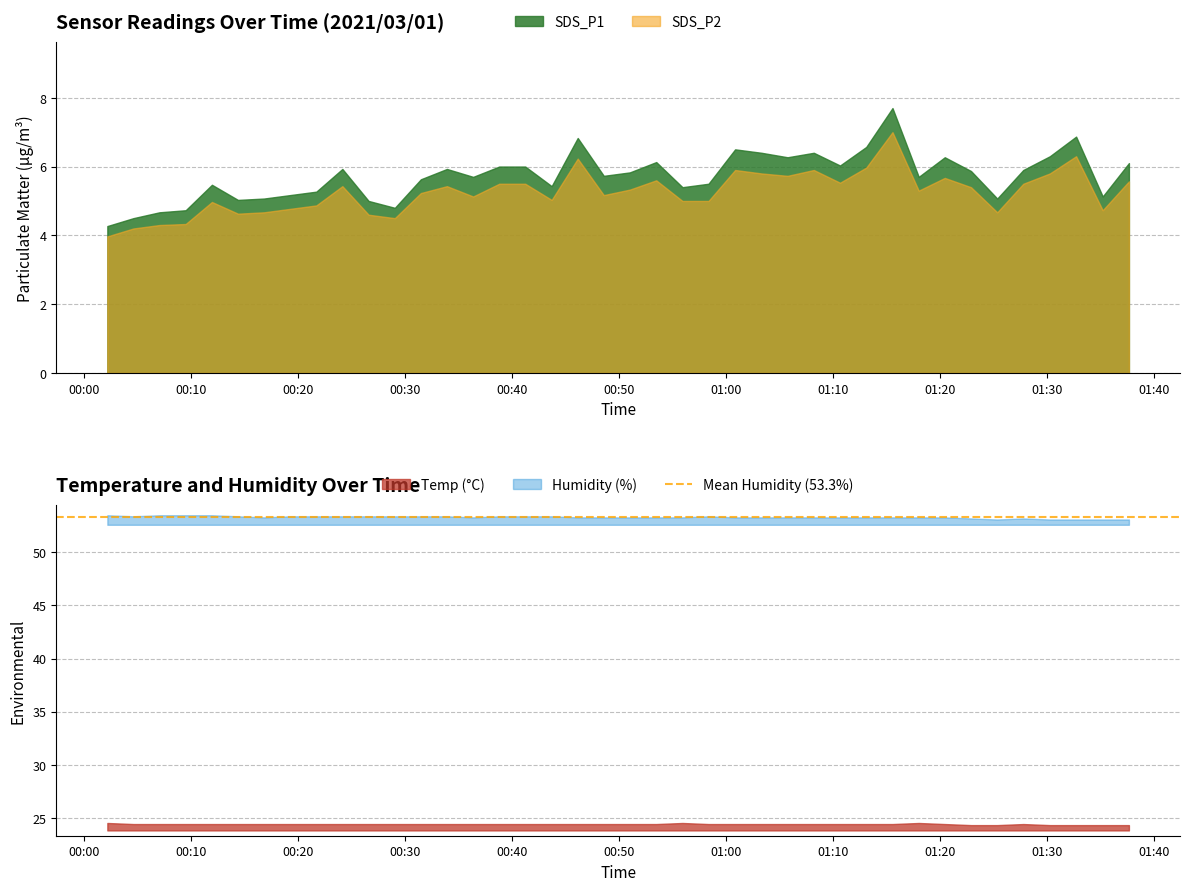

The SDS_P2 series shows 8.5 at 2021/03/01 01:08:12. True or false?

False